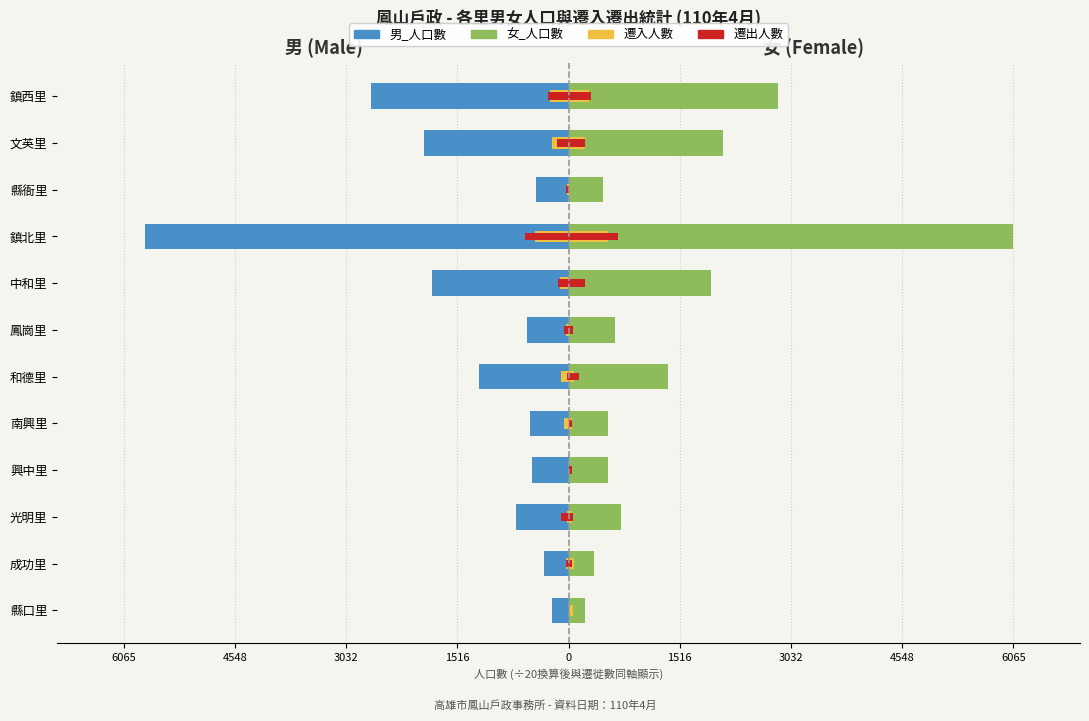

How many data points in 女_遷出 are less than 3?

5